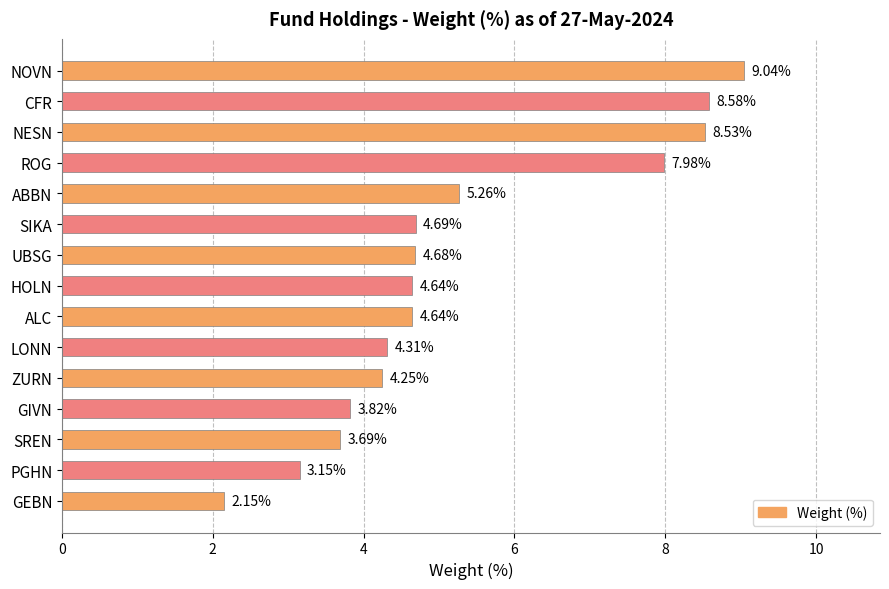

At which label is the value closest to 5?

ABBN